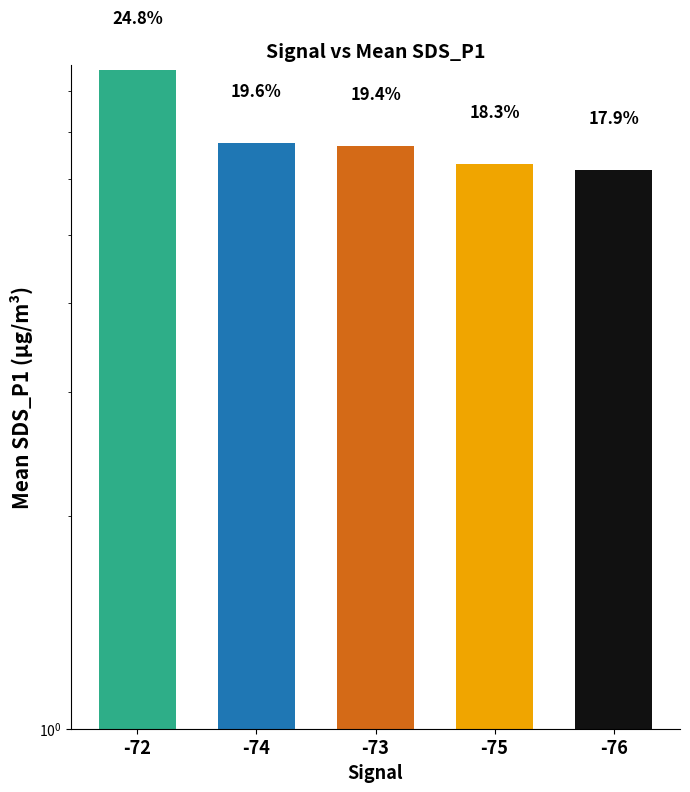

What is the label of the 4th bar from the left?

-75